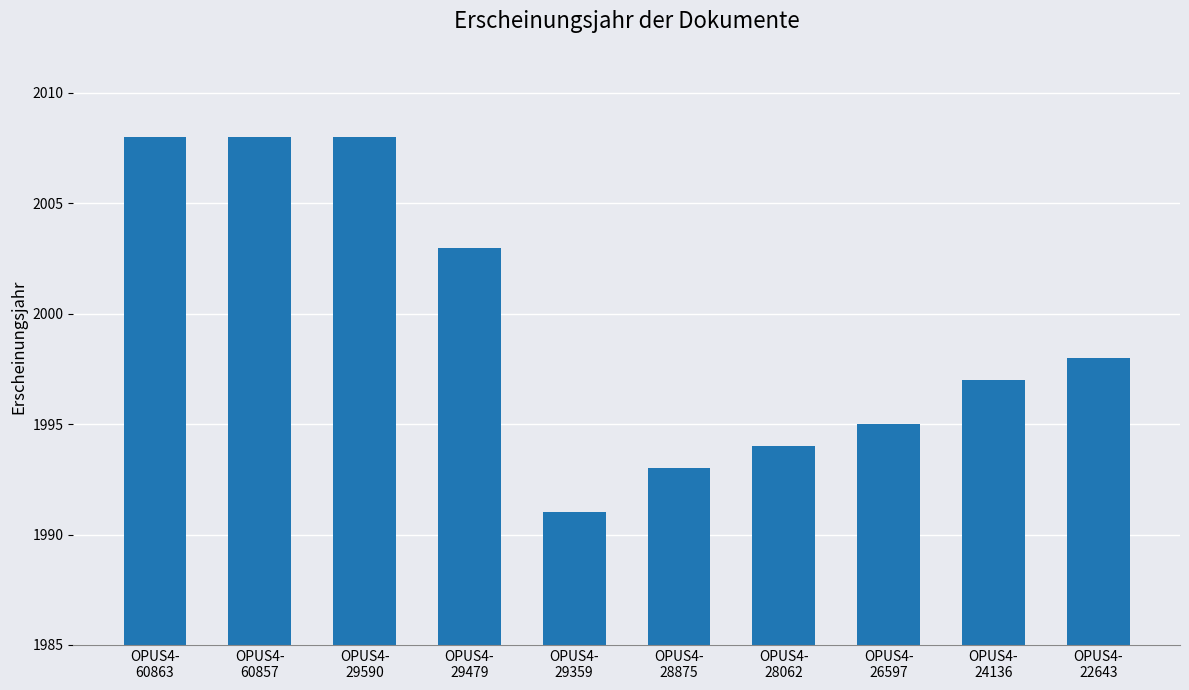

Does the chart contain stacked bars?

No